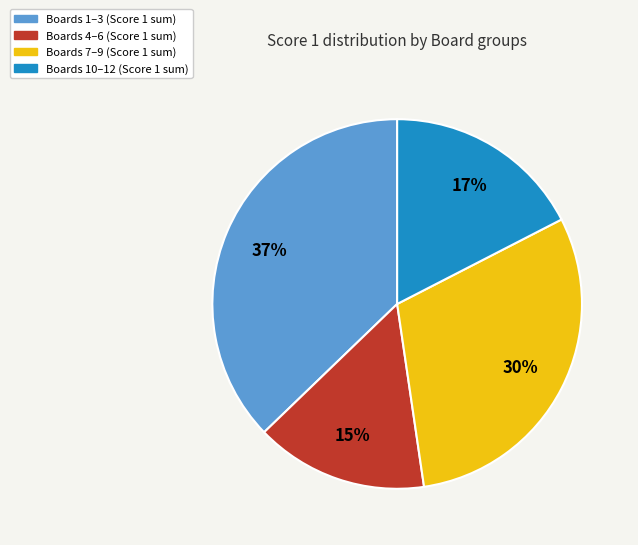

Is there any slice that represents more than half of the pie?

No